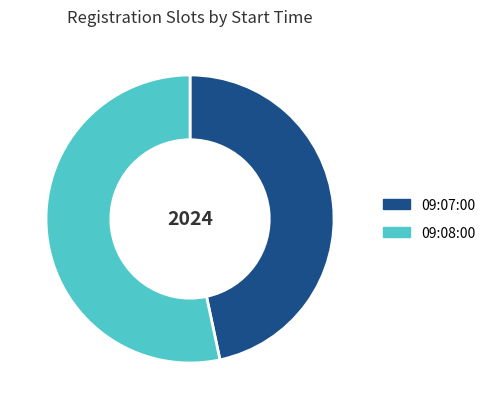

Count the number of slices in the pie.

2